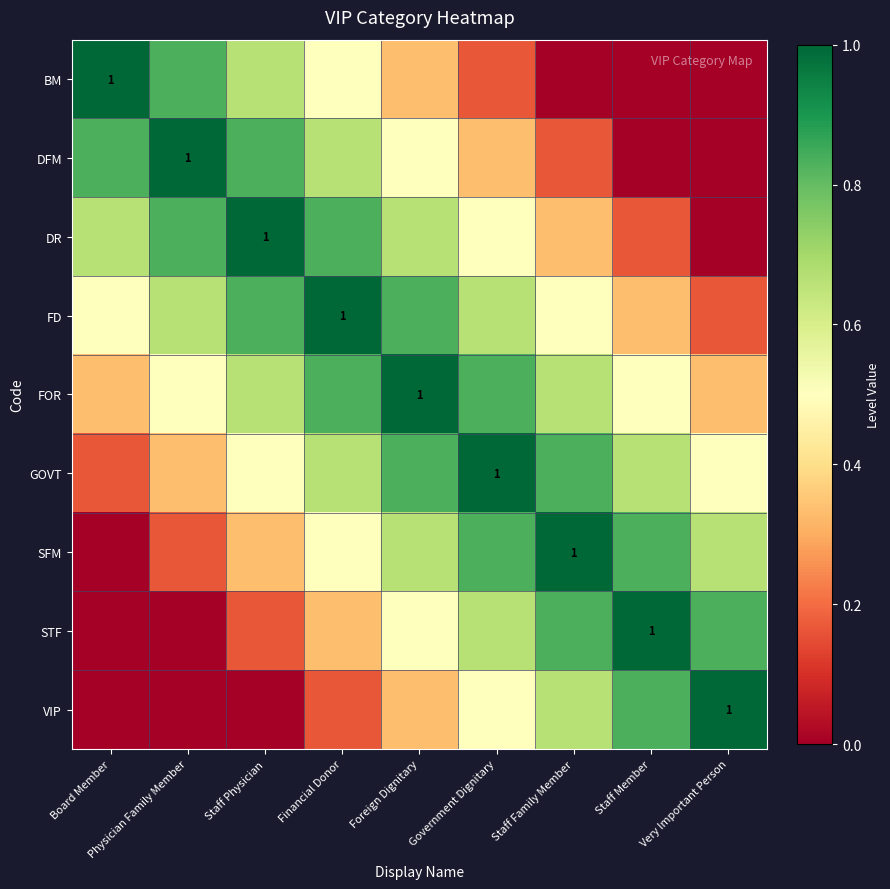

Is it true that VIP equals 1.4 at Very Important Person?

False